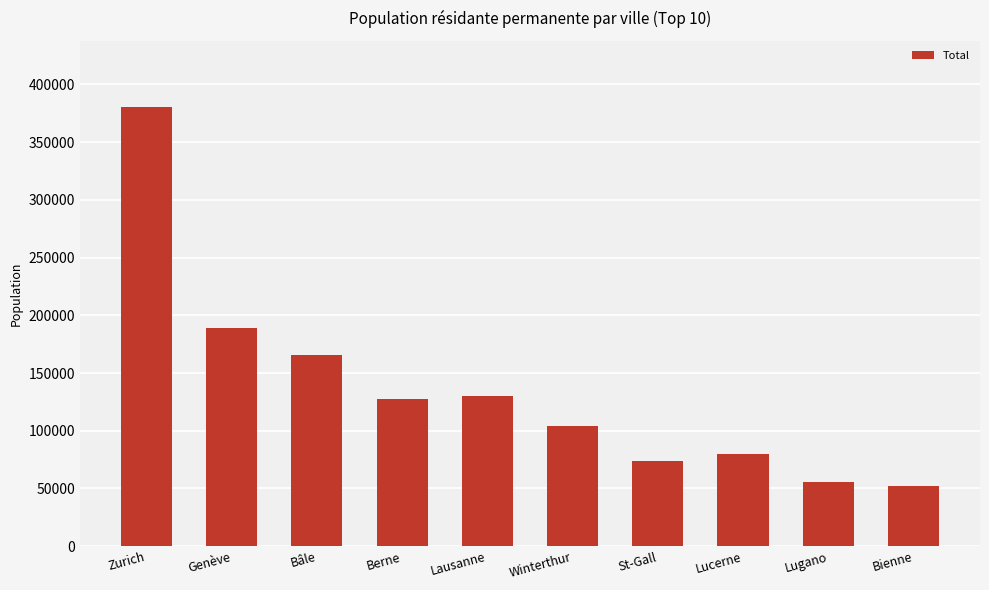

At which label does the data first exceed 127515?

Zurich